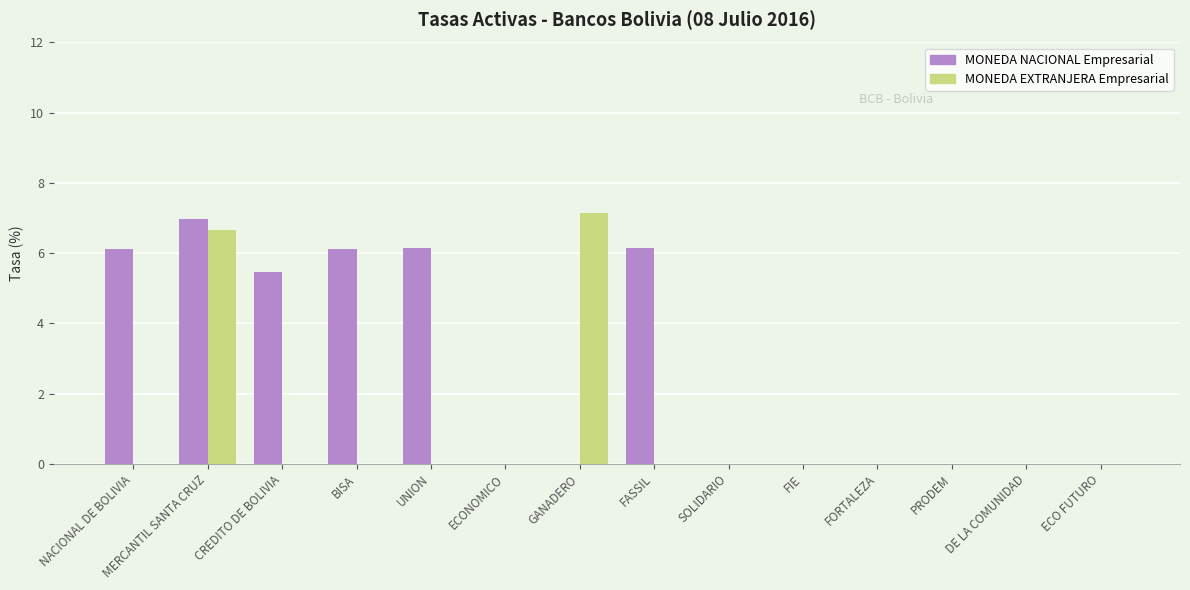

Is the value of MONEDA EXTRANJERA Empresarial at ECO FUTURO greater than the value of MONEDA NACIONAL Empresarial at CREDITO DE BOLIVIA?

No